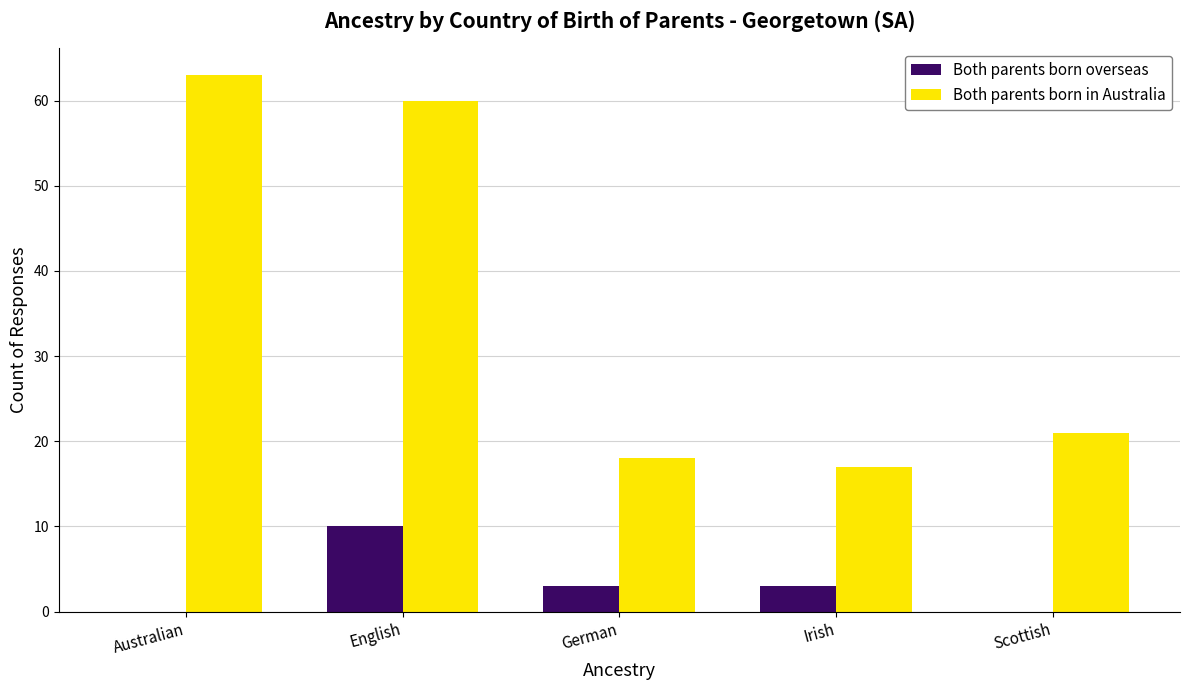

Which series has the largest total across all categories?

Both parents born in Australia